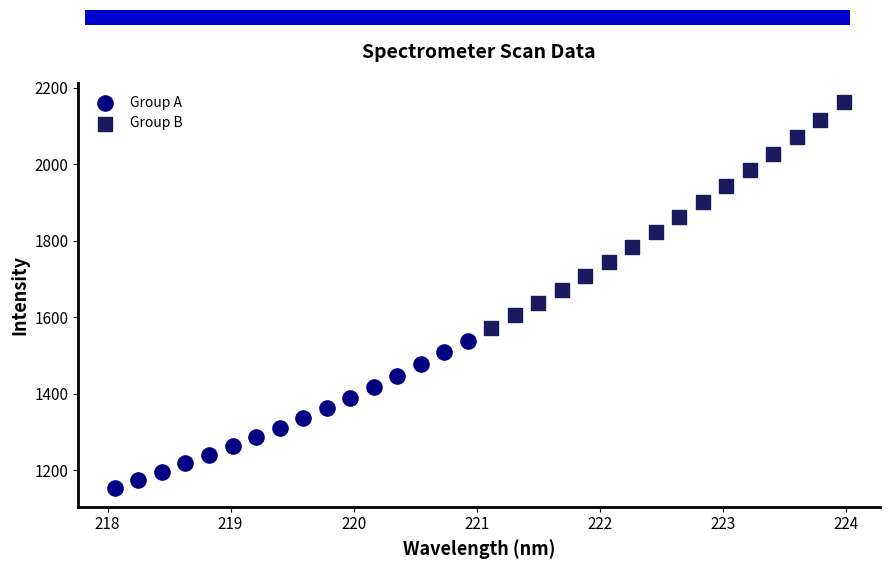

What are all the series names shown in the legend?

Group A, Group B